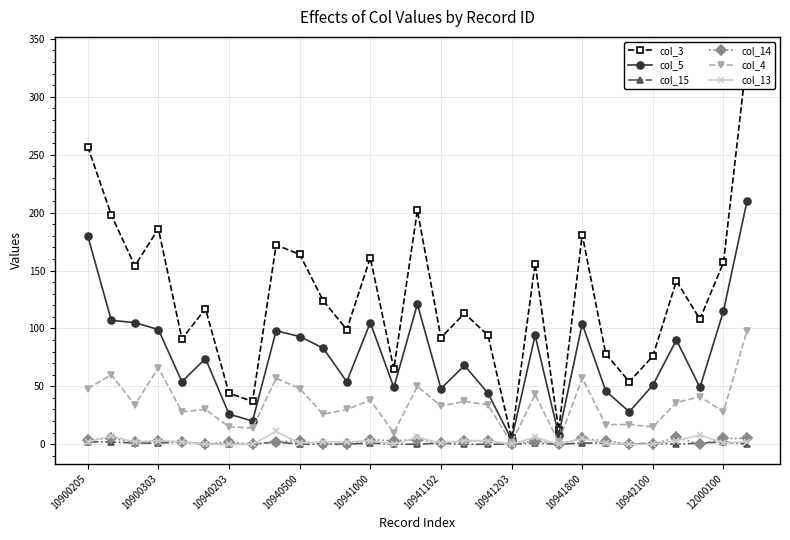

True or false: col_4 has a value of 38 at 10941000.

True